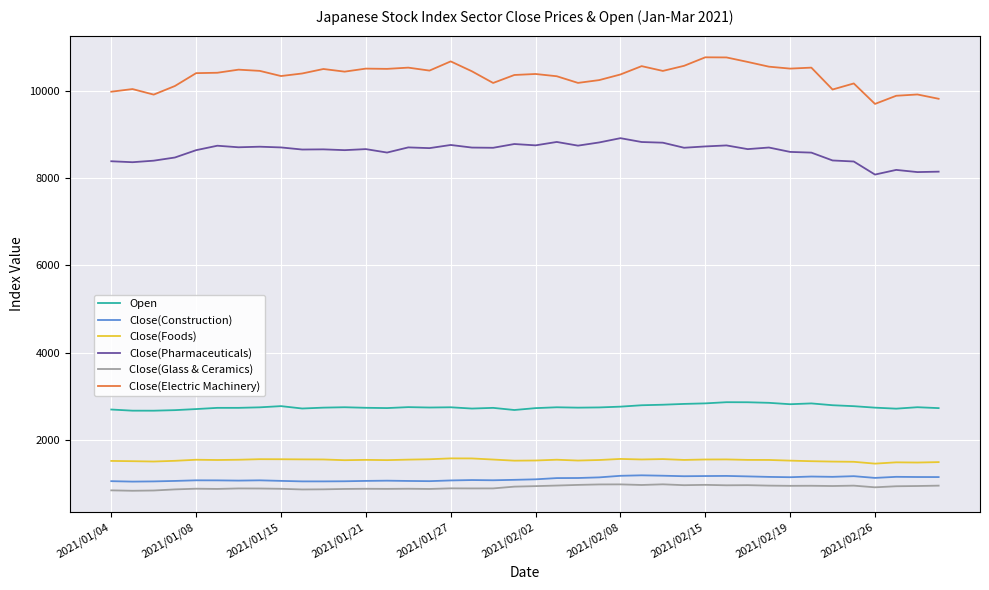

True or false: Open and Close(Electric Machinery) cross at least once.

False